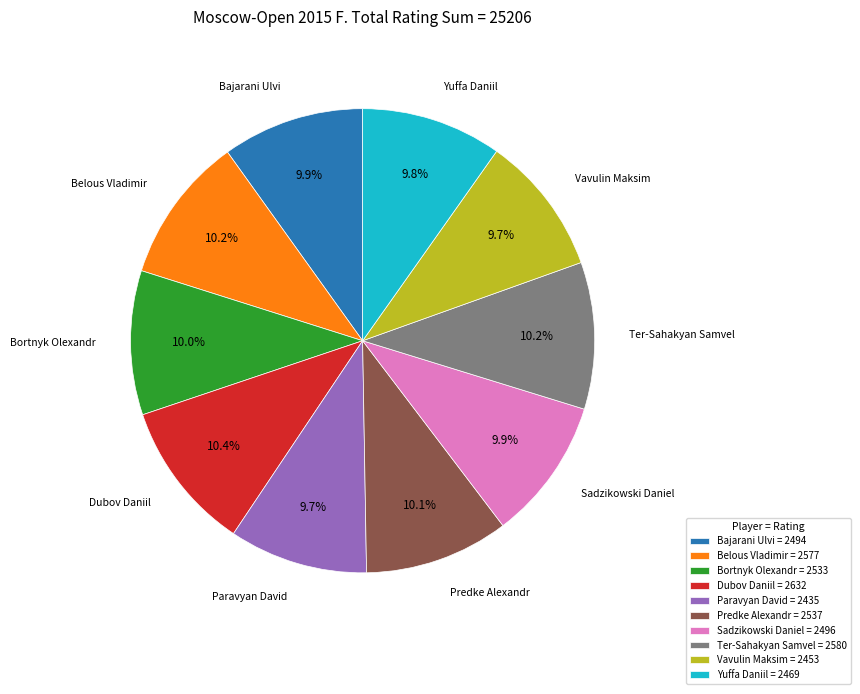

Combined, what portion of the pie is Paravyan David and Ter-Sahakyan Samvel?

19.9%